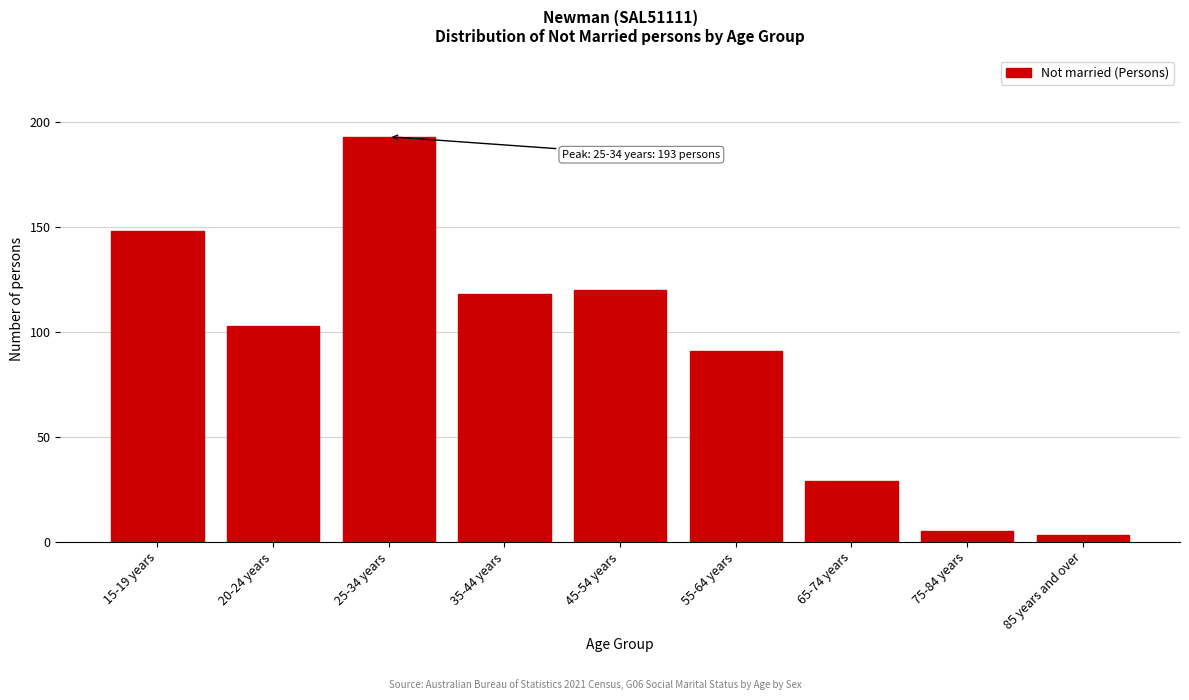

Reading right to left, transcribe all the data shown in this chart.

85 years and over=3	75-84 years=5	65-74 years=29	55-64 years=91	45-54 years=120	35-44 years=118	25-34 years=193	20-24 years=103	15-19 years=148